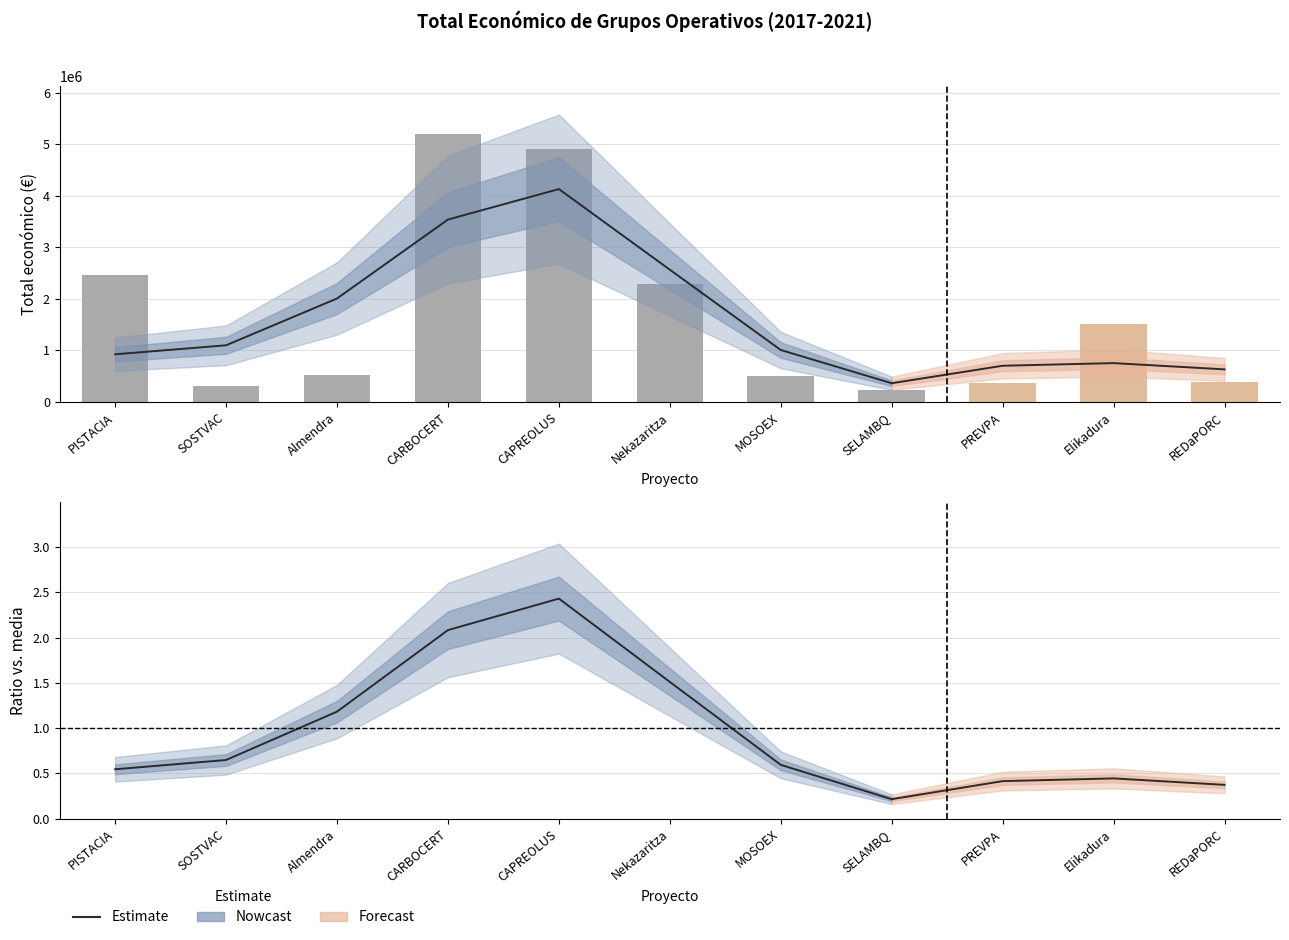

List the labels in order of value, smallest first.

SELAMBQ, SOSTVAC, PREVPA, REDaPORC, MOSOEX, Almendra, Elikadura, Nekazaritza, PISTACIA, CAPREOLUS, CARBOCERT